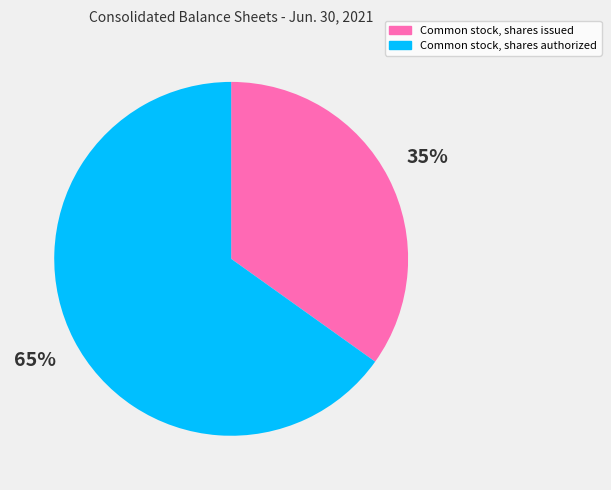

Is it true that Common stock, shares issued is 35% of the pie?

True